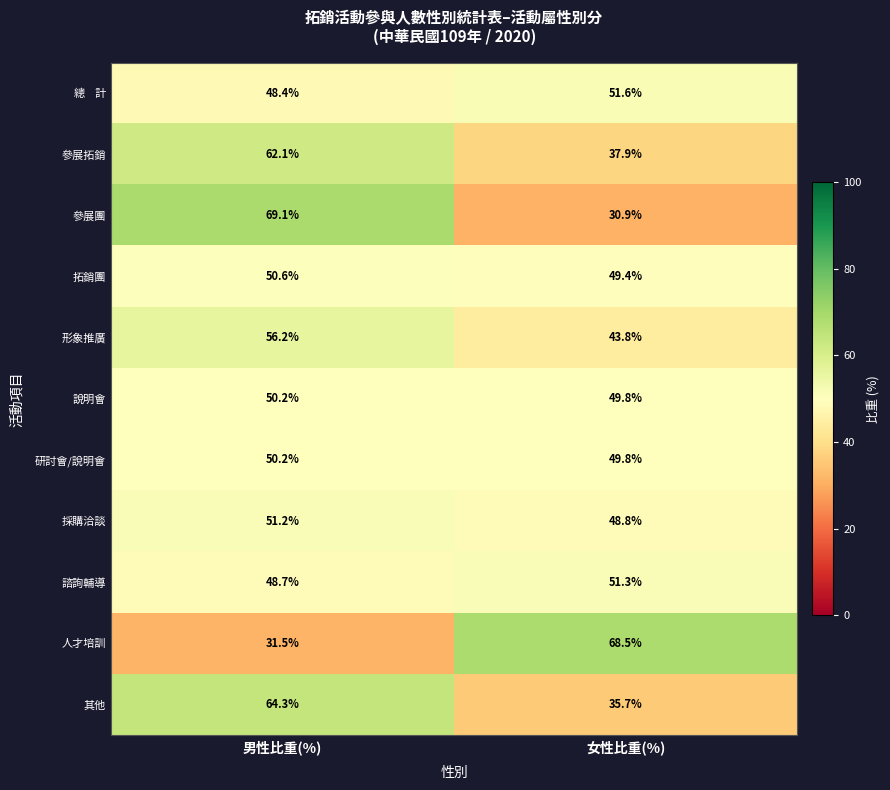

What is the spread (max minus min) of values at 男性比重(%)?

37.6